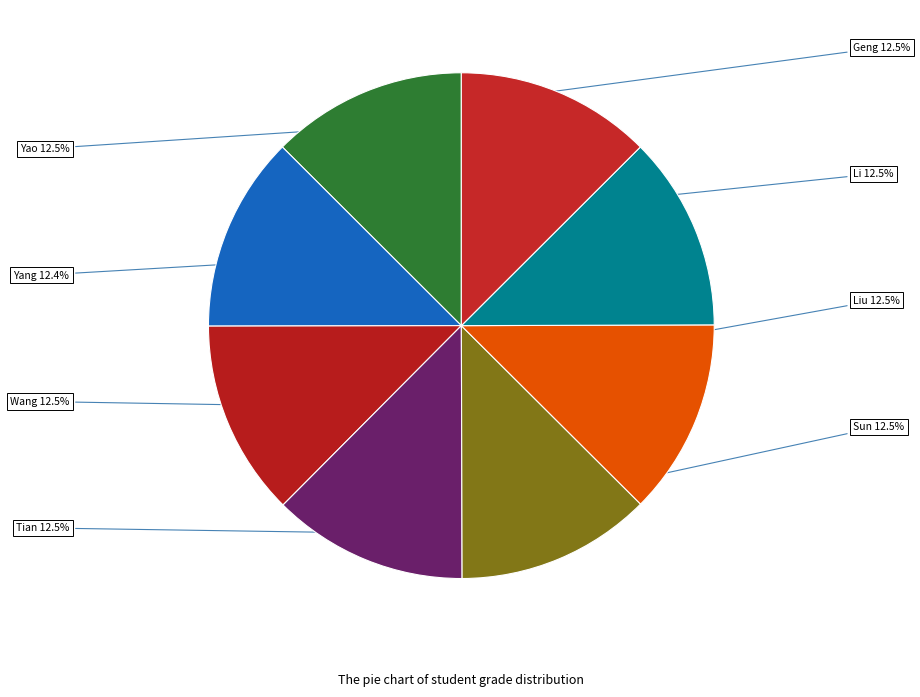

Is Geng the majority of the pie?

No